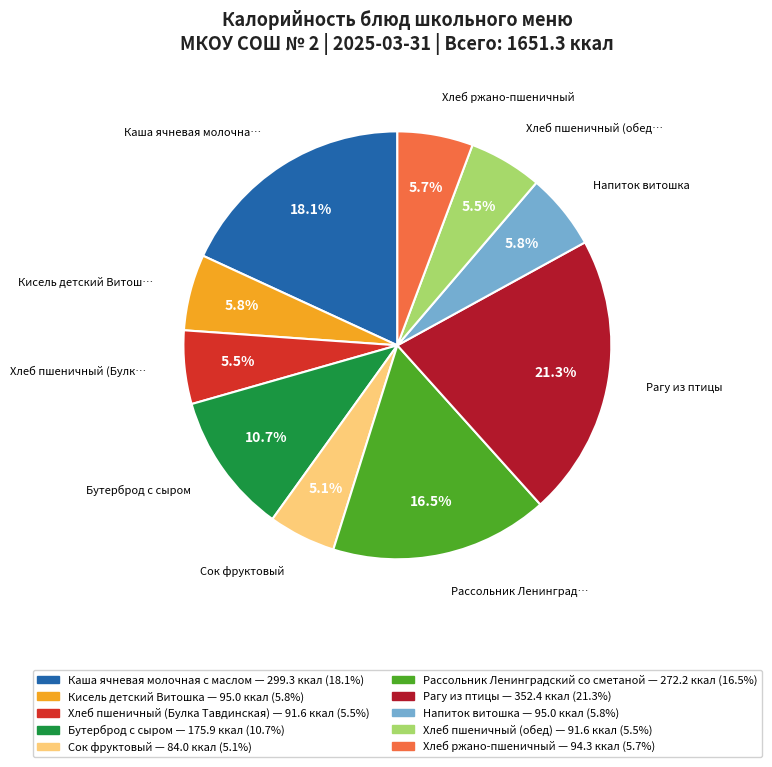

Which category has the biggest portion of the pie?

Рагу из птицы